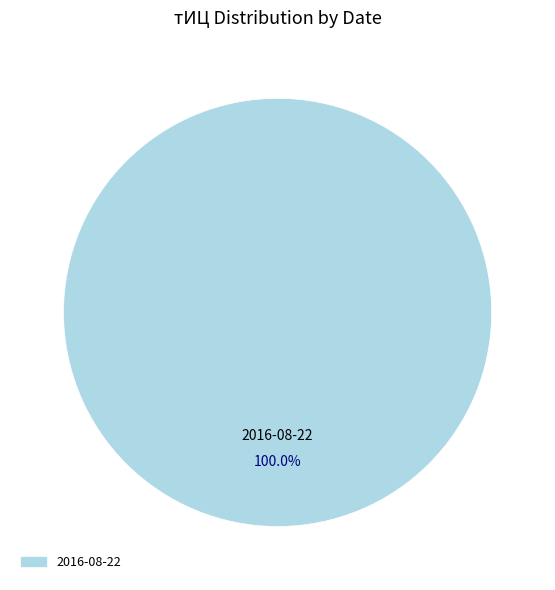

Is there a majority slice in this chart?

Yes